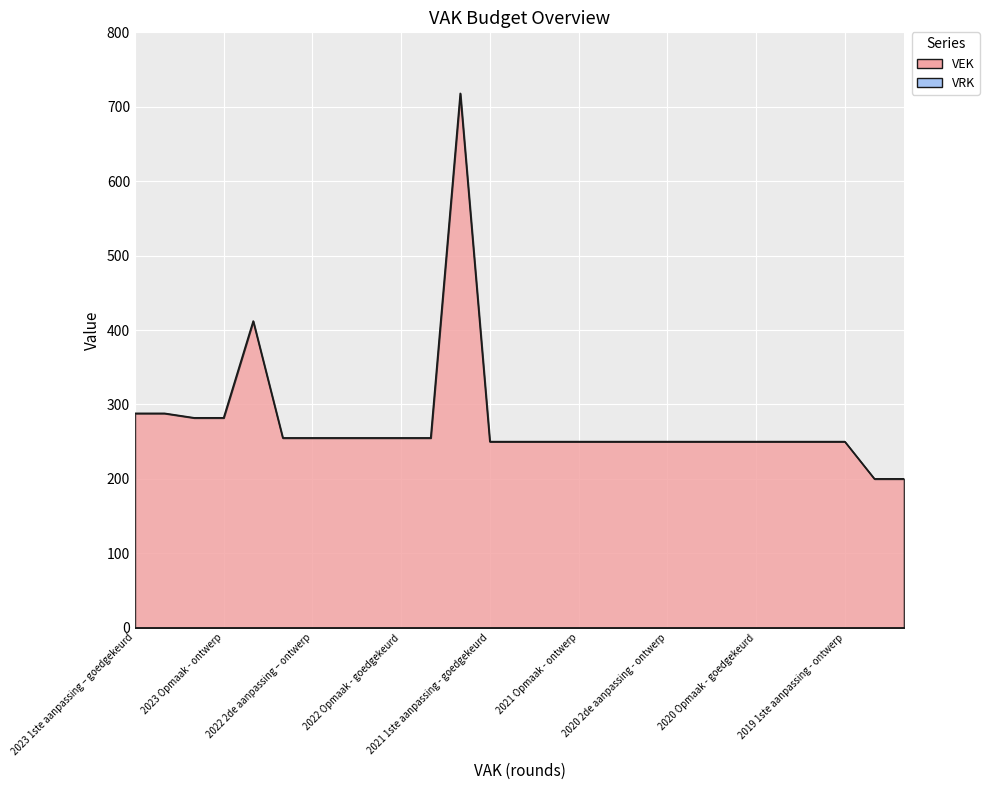

Reading left to right, transcribe all the data shown in this chart.

288	288	282	282	412	255	255	255	255	255	255	718	250	250	250	250	250	250	250	250	250	250	250	250	250	200	200